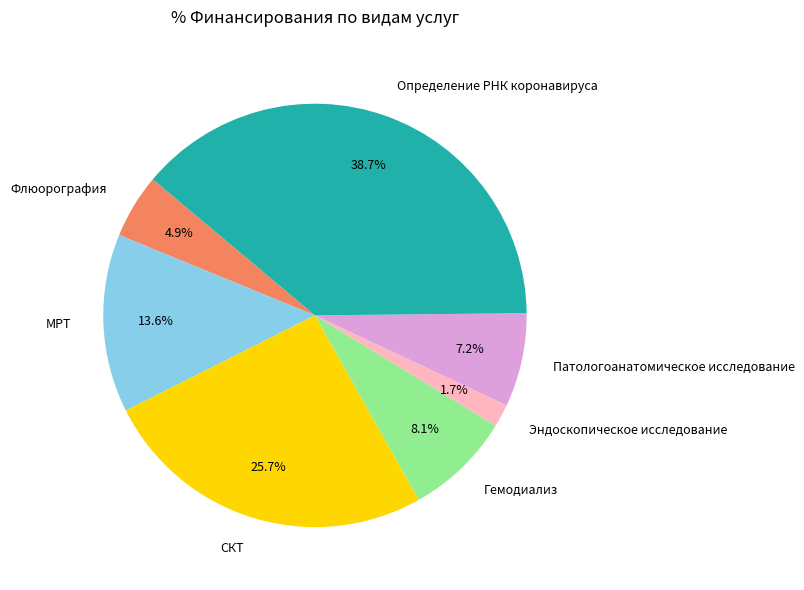

To the nearest percent, what is the combined percentage of Определение РНК коронавируса and Гемодиализ?

47%